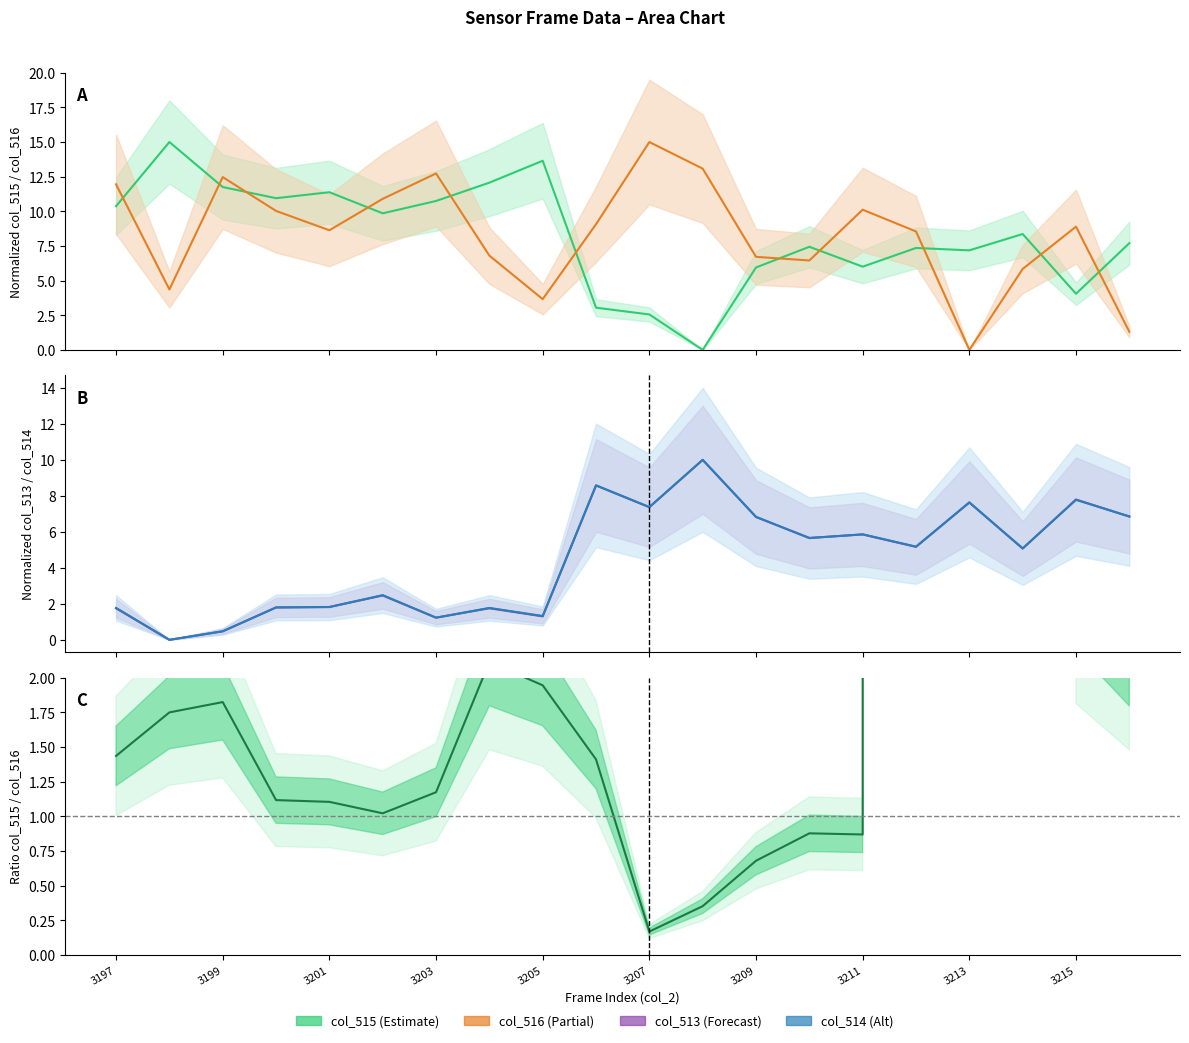

True or false: col_514 has more than 0 interior local peaks.

True